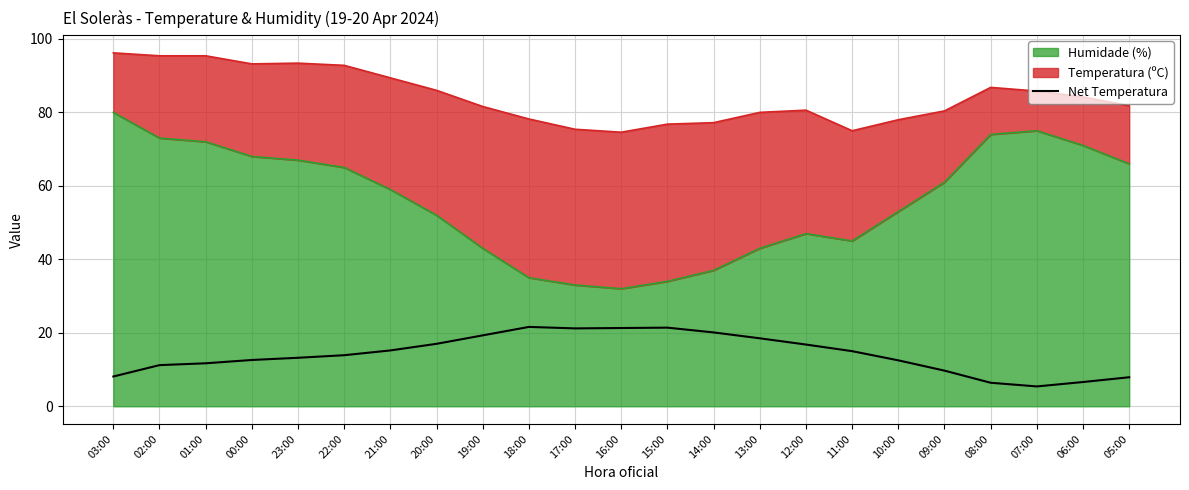

At which label is the value closest to 13?

23:00